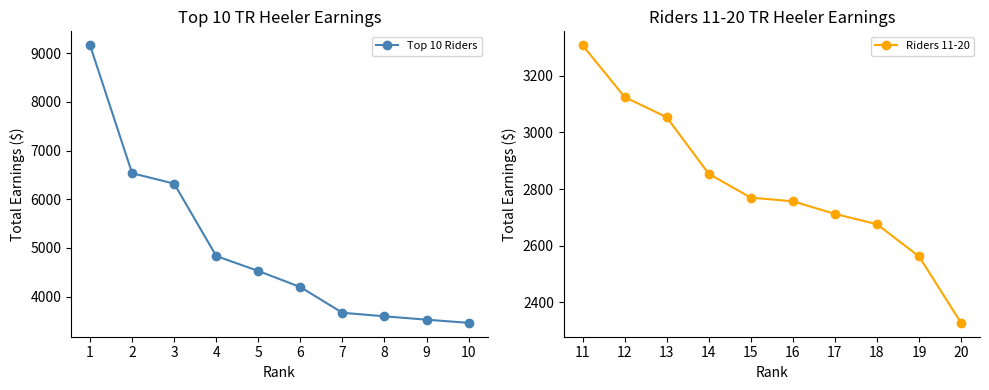

How many lines are shown in the chart?

2